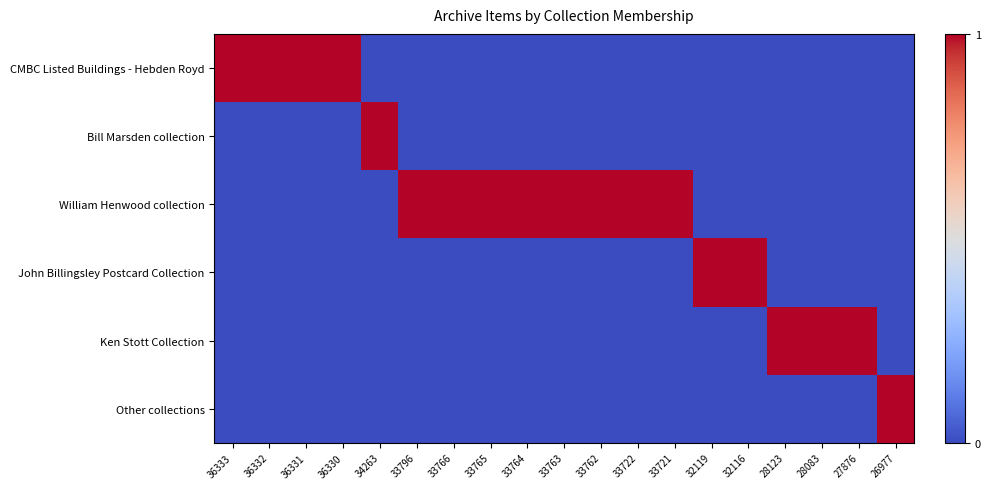

How many distinct data groups are displayed?

6